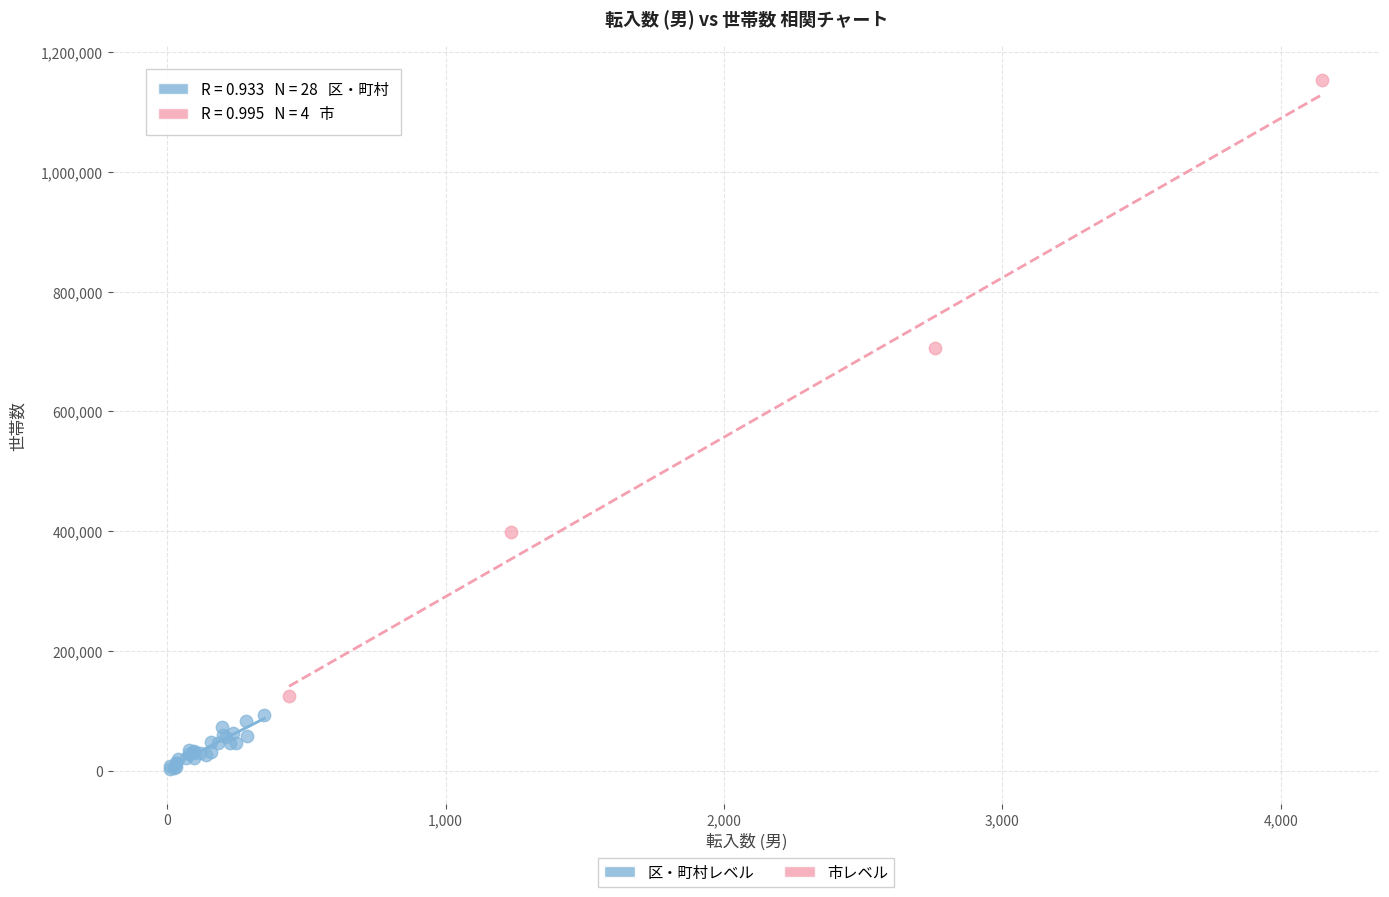

Which series reaches the minimum Y coordinate?

区・町村レベル